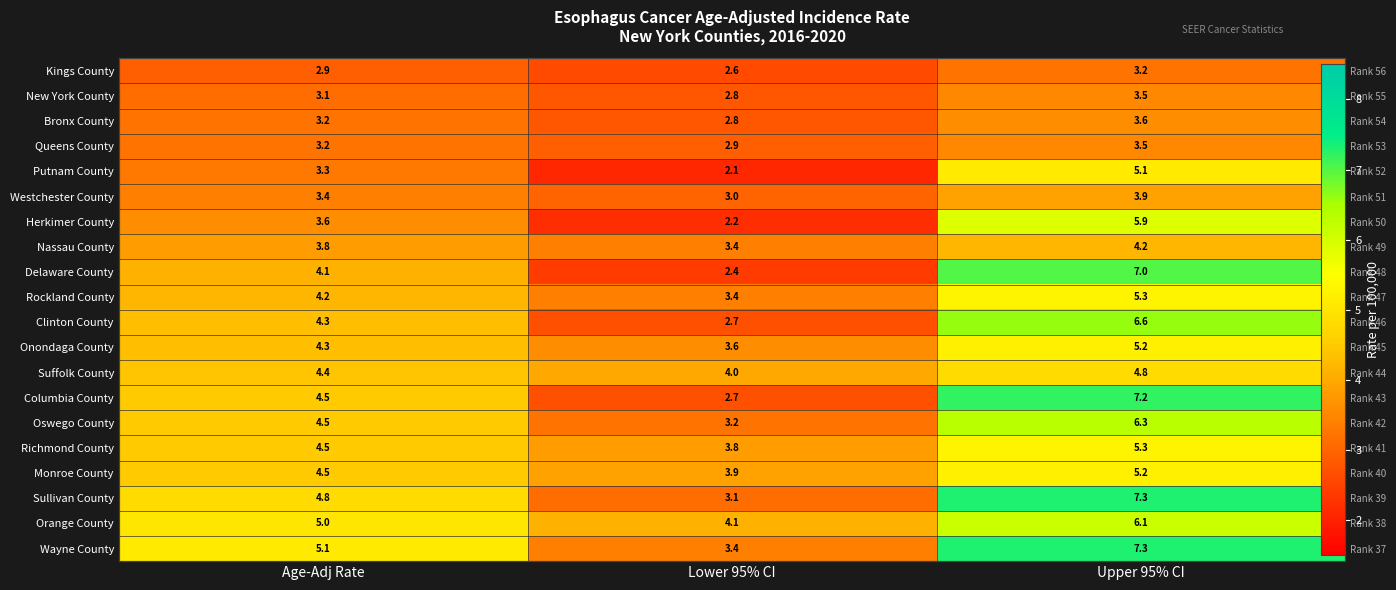

How many values in the Delaware County series are below 4?

1